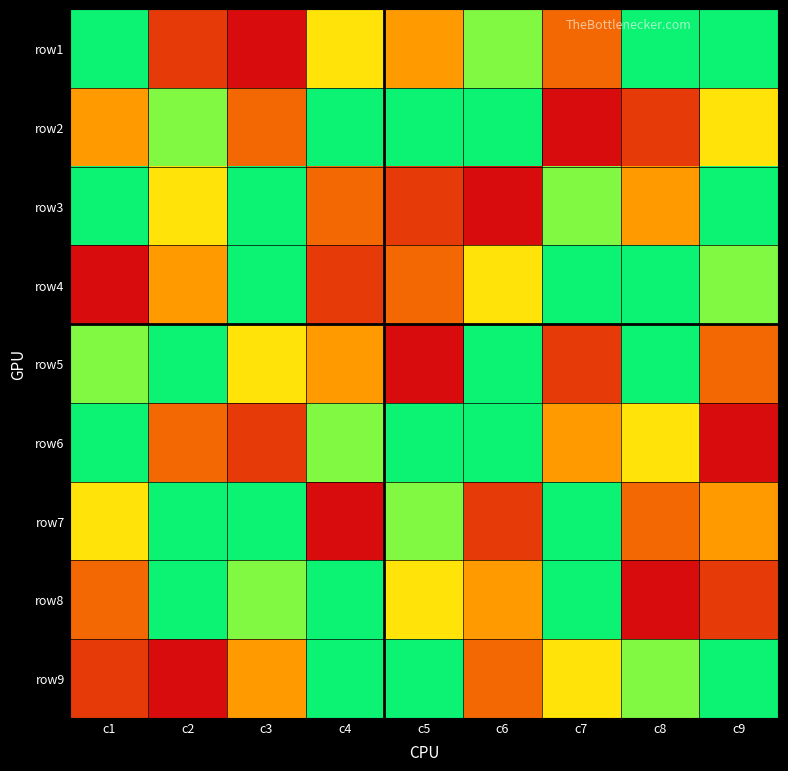

Reading right to left, list all the values displayed in this chart.

row1: c9=7	c8=9	c7=3	c6=6	c5=4	c4=5	c3=1	c2=2	c1=8
row2: c9=5	c8=2	c7=1	c6=9	c5=7	c4=8	c3=3	c2=6	c1=4
row3: c9=8	c8=4	c7=6	c6=1	c5=2	c4=3	c3=7	c2=5	c1=9
row4: c9=6	c8=7	c7=9	c6=5	c5=3	c4=2	c3=8	c2=4	c1=1
row5: c9=3	c8=8	c7=2	c6=7	c5=1	c4=4	c3=5	c2=9	c1=6
row6: c9=1	c8=5	c7=4	c6=8	c5=9	c4=6	c3=2	c2=3	c1=7
row7: c9=4	c8=3	c7=7	c6=2	c5=6	c4=1	c3=9	c2=8	c1=5
row8: c9=2	c8=1	c7=8	c6=4	c5=5	c4=9	c3=6	c2=7	c1=3
row9: c9=9	c8=6	c7=5	c6=3	c5=8	c4=7	c3=4	c2=1	c1=2